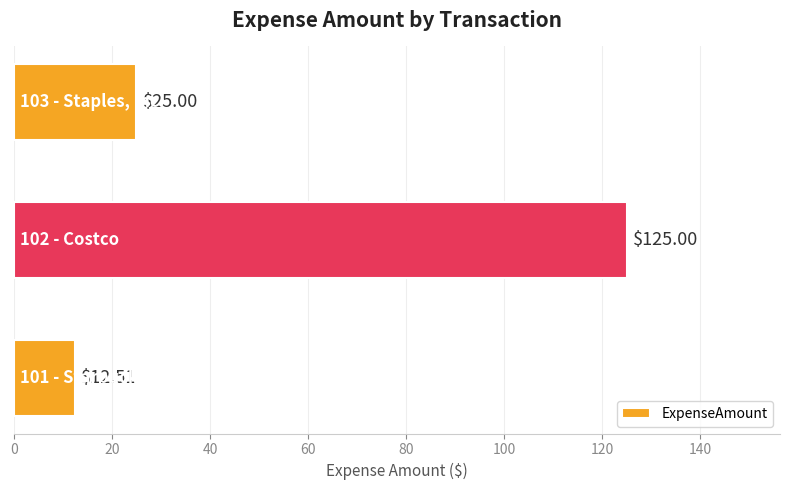

What is the minimum value shown in the chart?

12.5